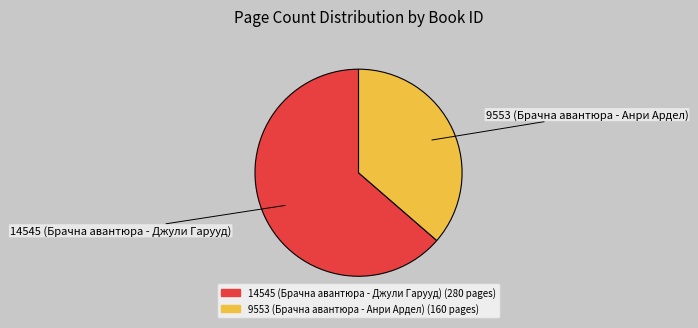

Does 9553 (Брачна авантюра - Анри Ардел) represent more than half of the total?

No